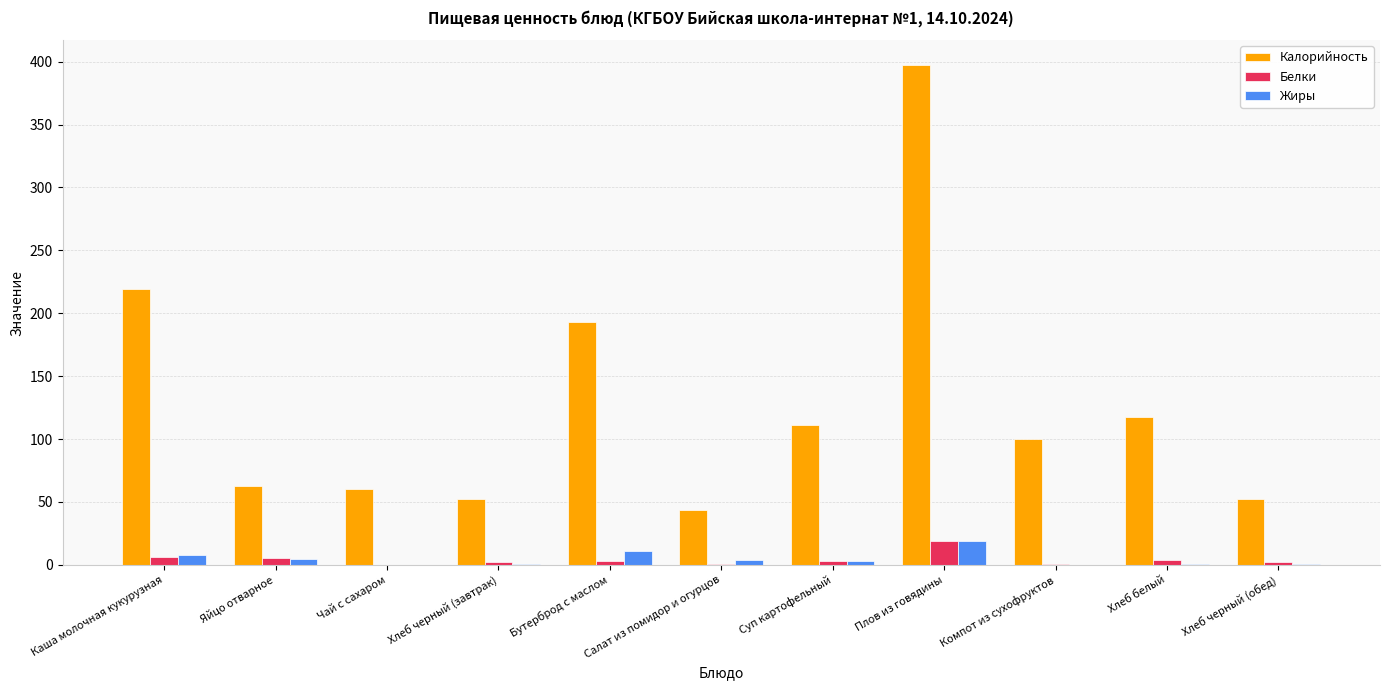

The Калорийность series shows 52.2 at Хлеб черный (обед). True or false?

True